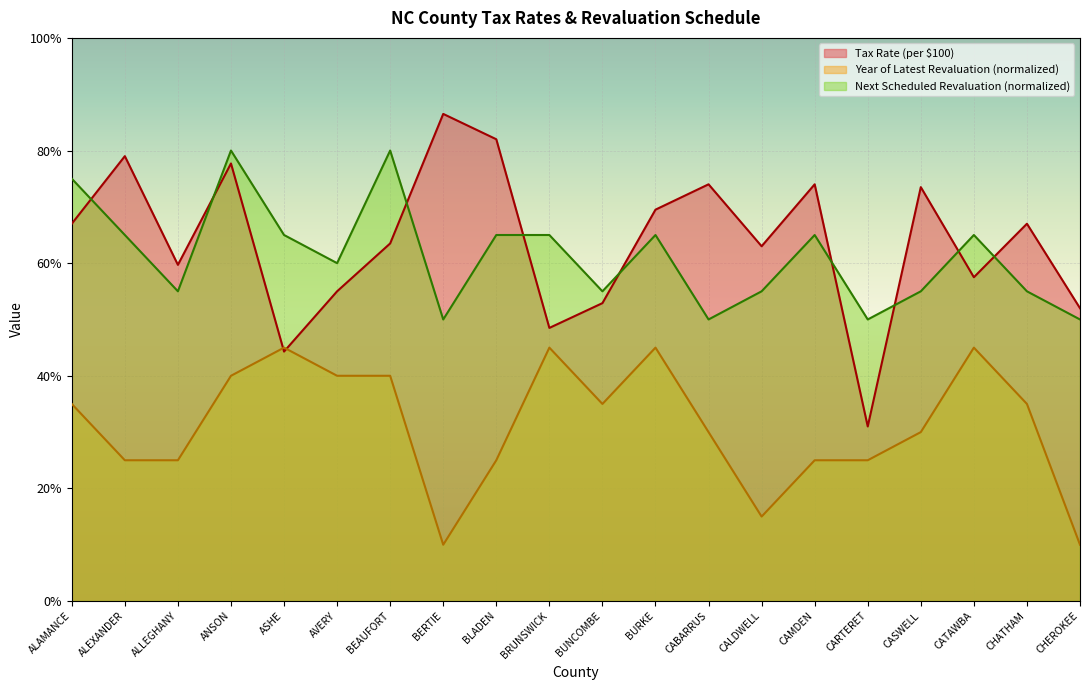

What are all the series names shown in the legend?

Tax Rate (per $100), Year of Latest Revaluation (normalized), Next Scheduled Revaluation (normalized)